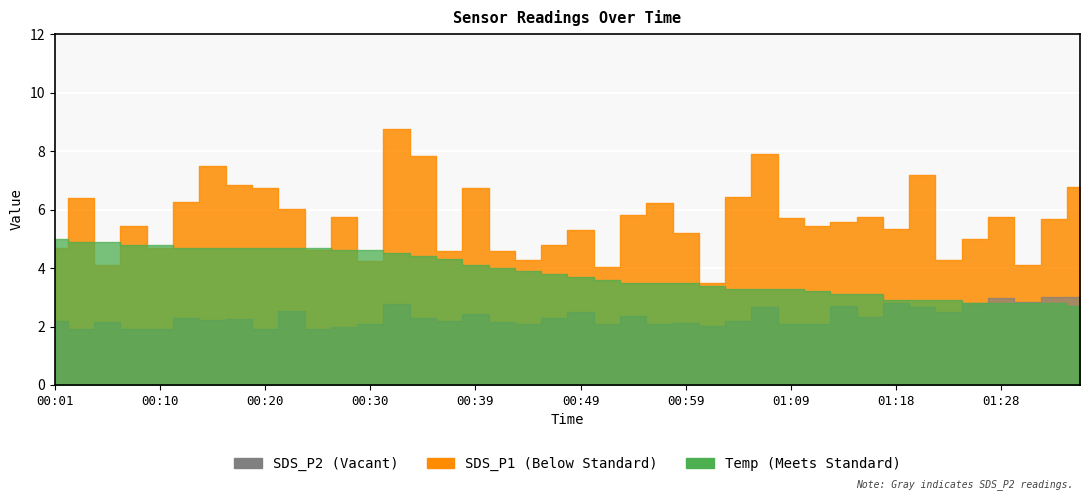

What position from the left is 00:25?

11